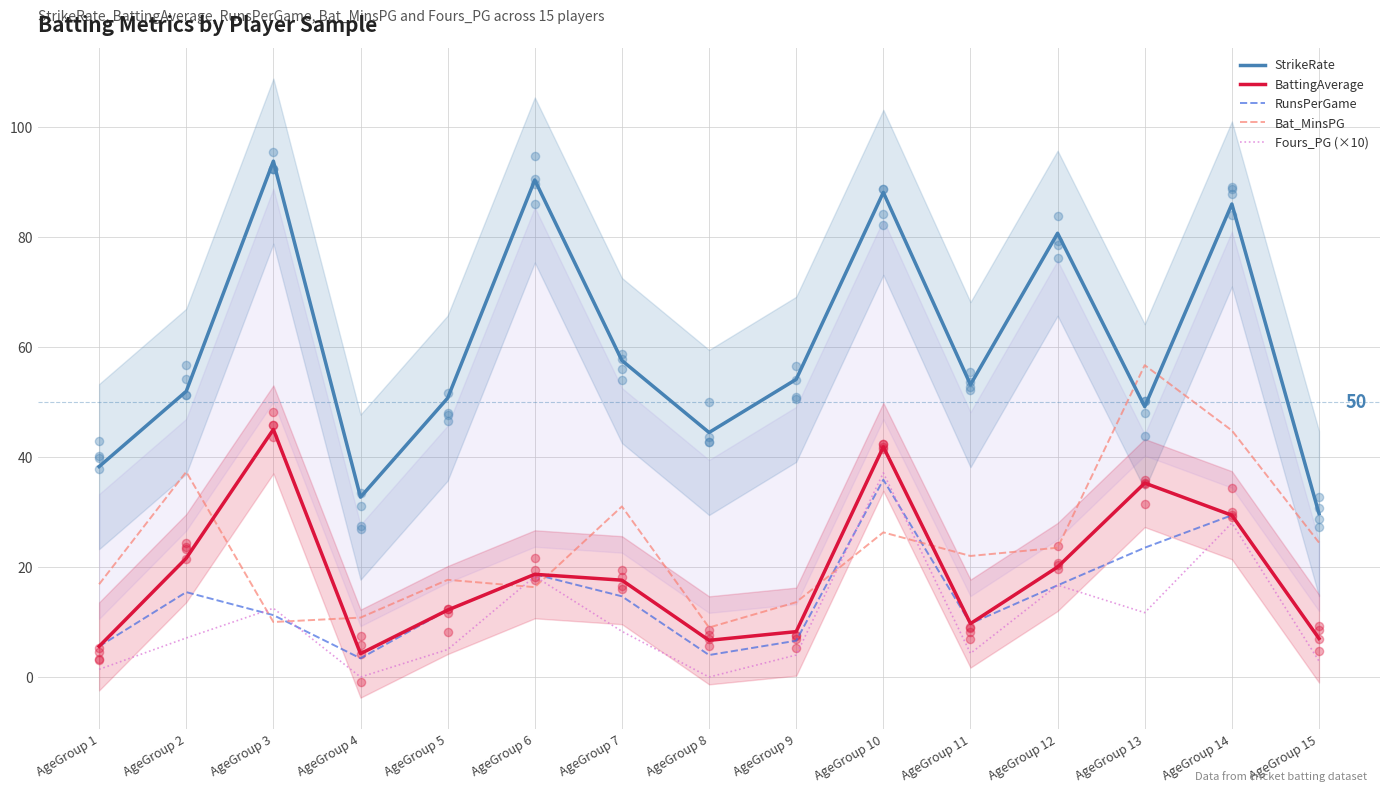

Which series reaches the maximum Y coordinate?

StrikeRate